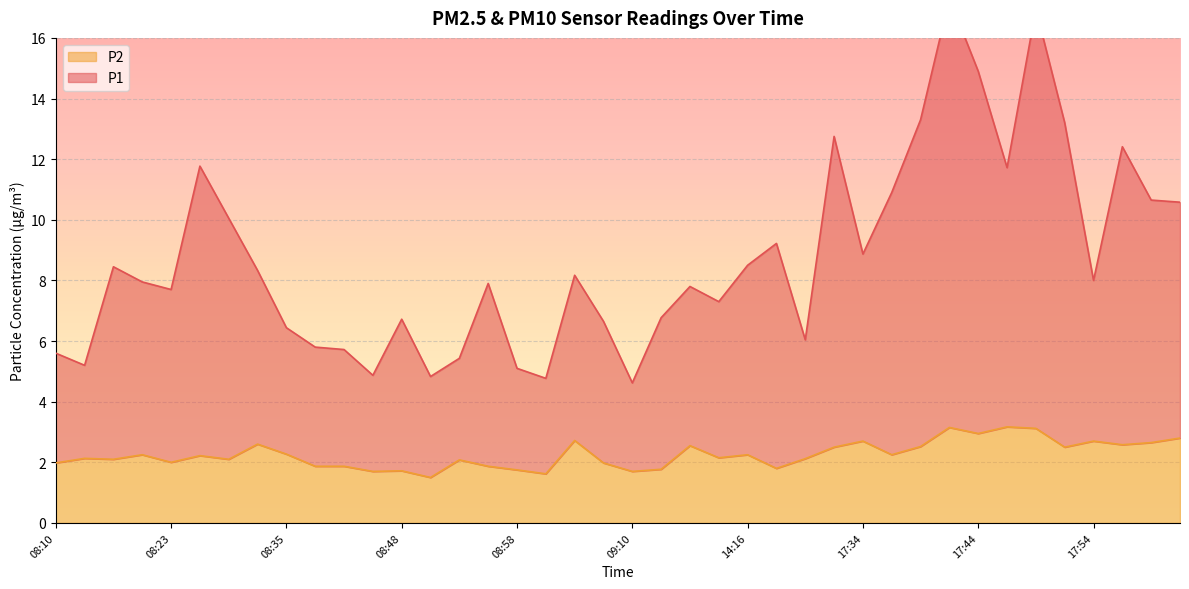

Reading left to right, extract all data points from this chart.

P1: 5.6	5.2	8.4	8.0	7.7	11.8	10.1	8.3	6.4	5.8	5.7	4.9	6.7	4.8	5.4	7.9	5.1	4.8	8.2	6.7	4.6	6.8	7.8	7.3	8.5	9.2	6.0	12.8	8.9	10.9	13.3	17.3	14.9	11.7	16.9	13.2	8.0	12.4	10.7	10.6
P2: 2.0	2.1	2.1	2.2	2.0	2.2	2.1	2.6	2.3	1.9	1.9	1.7	1.7	1.5	2.1	1.9	1.8	1.6	2.7	2.0	1.7	1.8	2.5	2.1	2.2	1.8	2.1	2.5	2.7	2.2	2.5	3.1	3.0	3.2	3.1	2.5	2.7	2.6	2.6	2.8